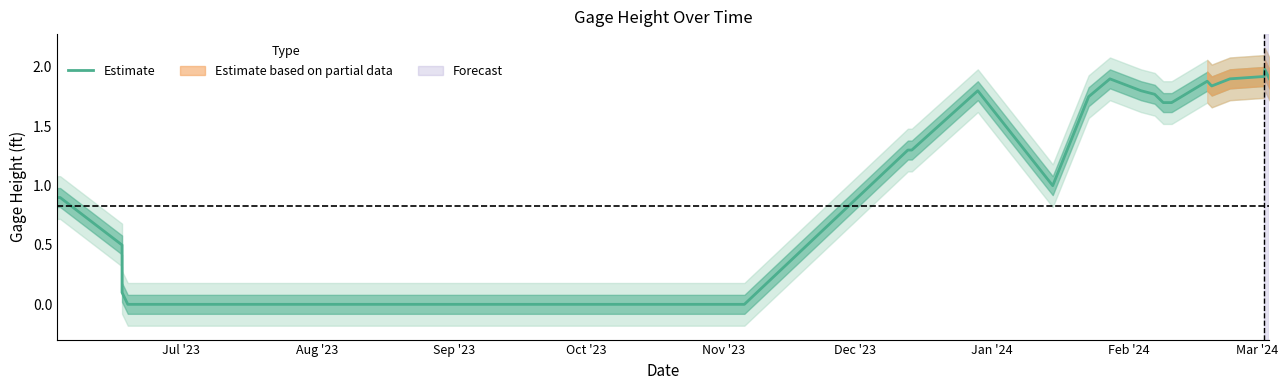

What is the maximum value shown in the chart?

2.0